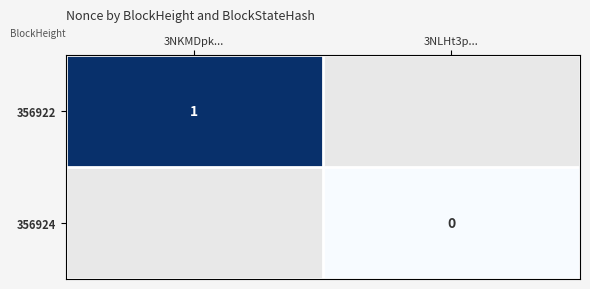

Which label corresponds to the smallest value in the chart?

3NLHt3p...